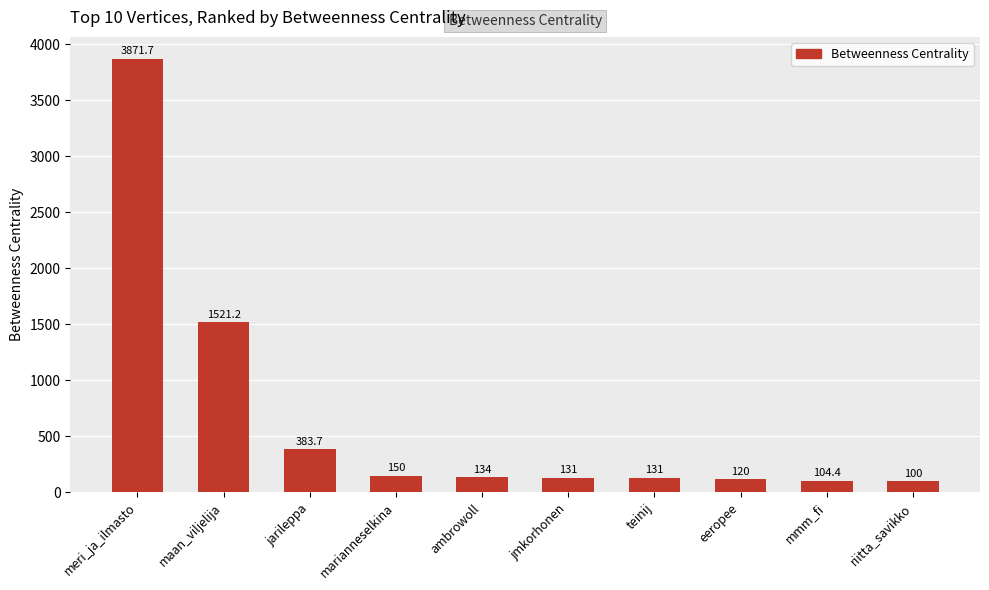

Which label corresponds to the smallest value in the chart?

riitta_savikko